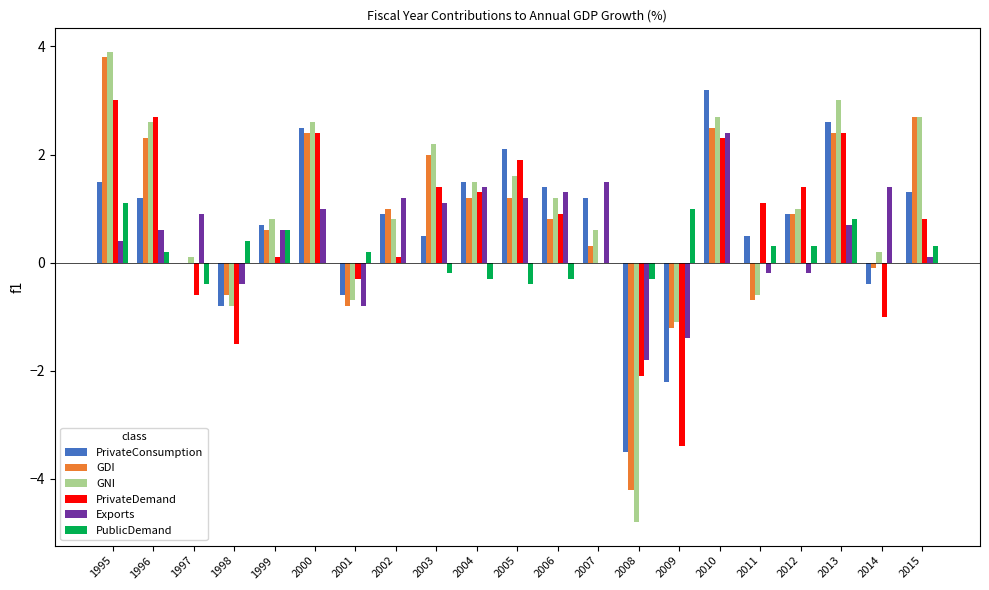

What is the average value of the Exports series?

0.5